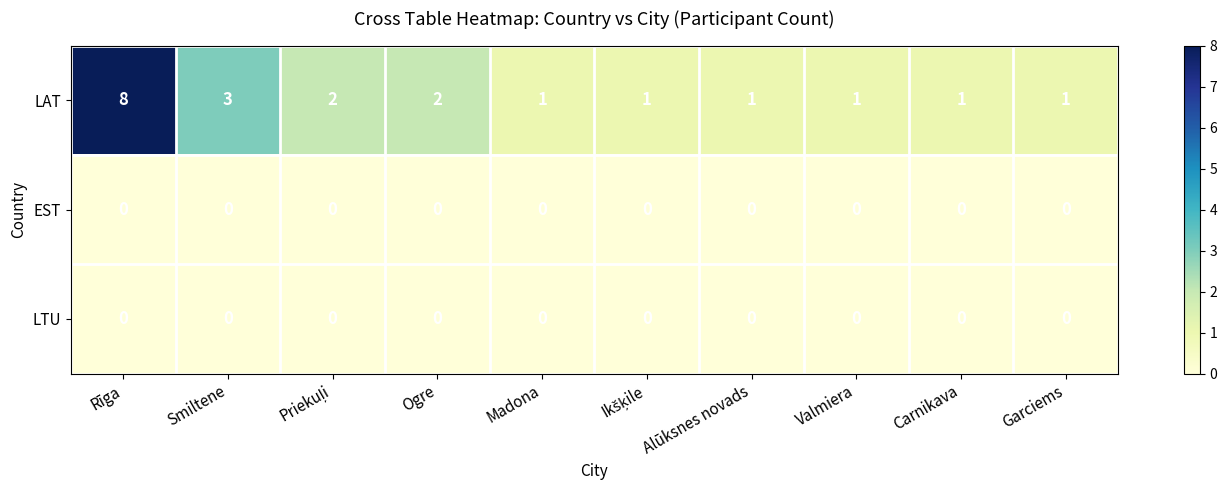

Which series has the largest range (max minus min)?

LAT